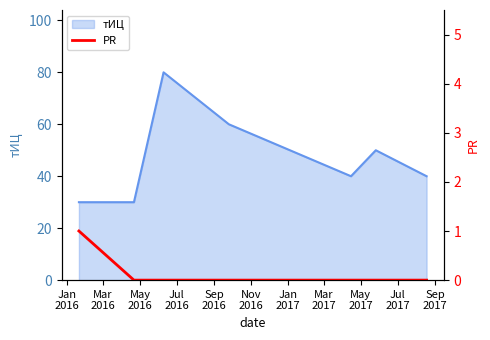

Does the chart display data point markers on the line(s)?

No